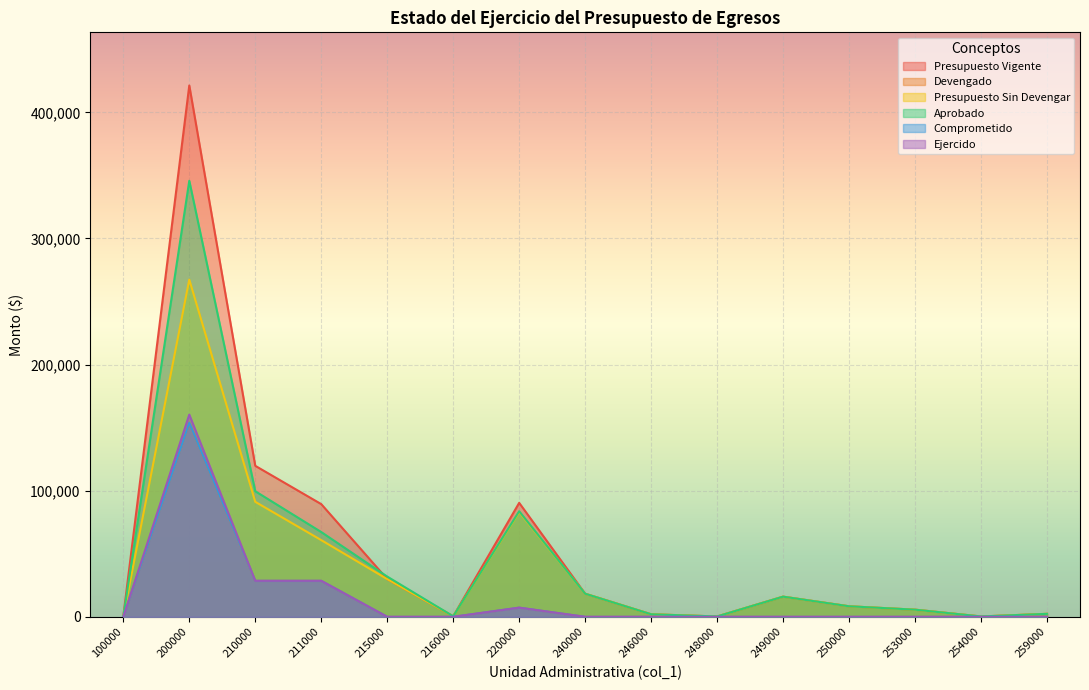

How many data points does each series have?

15